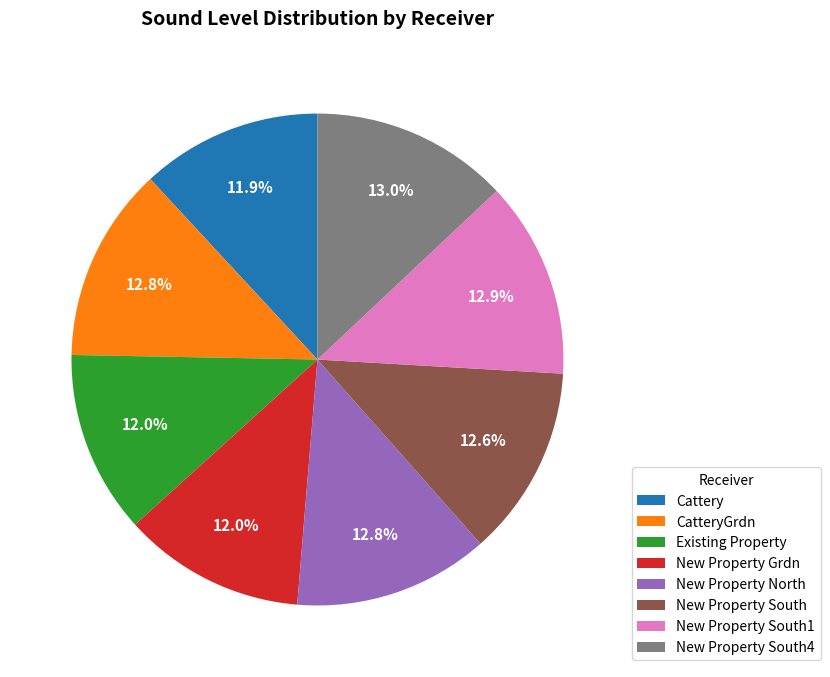

True or false: New Property South1 accounts for 13% of the total.

True